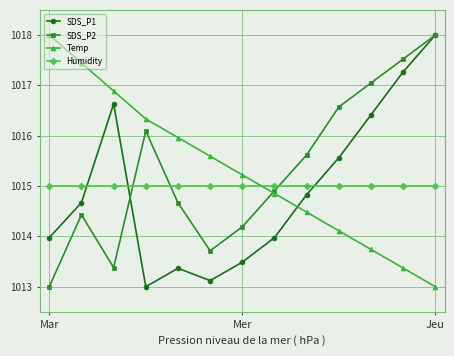

What is the value of the Temp point at the 10th from the left?

1014.1